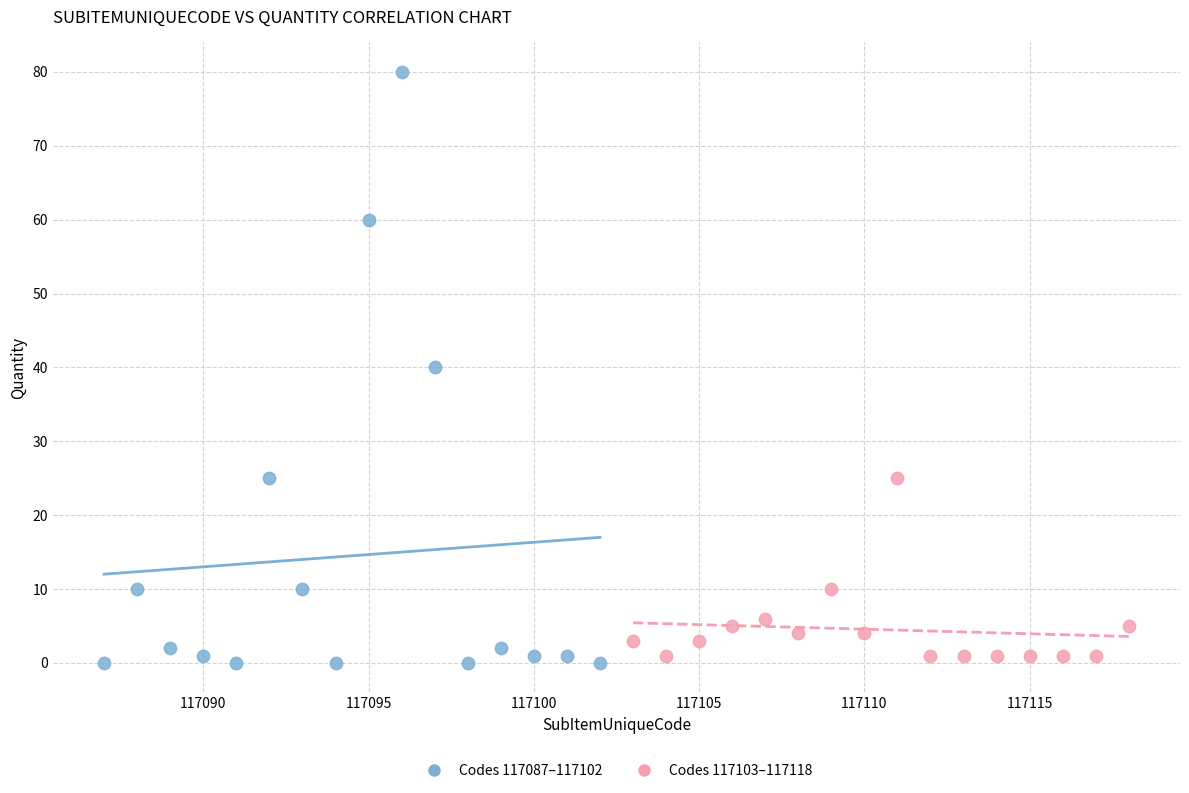

Which series contains the highest Y value?

Codes 117087–117102